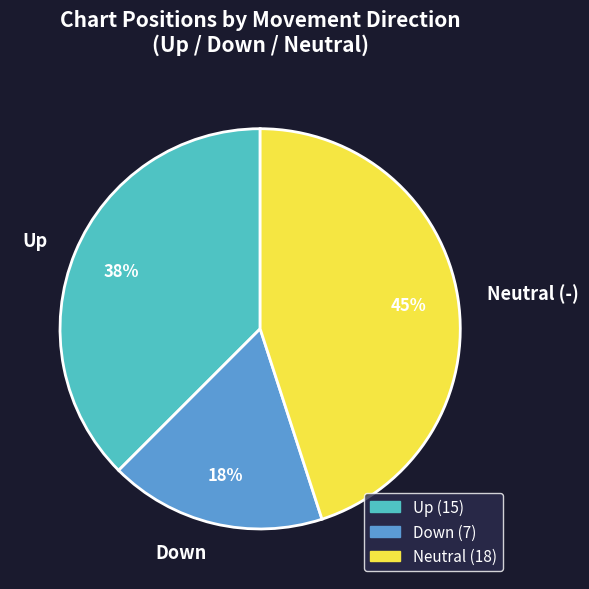

Between Down and Up, which is larger?

Up